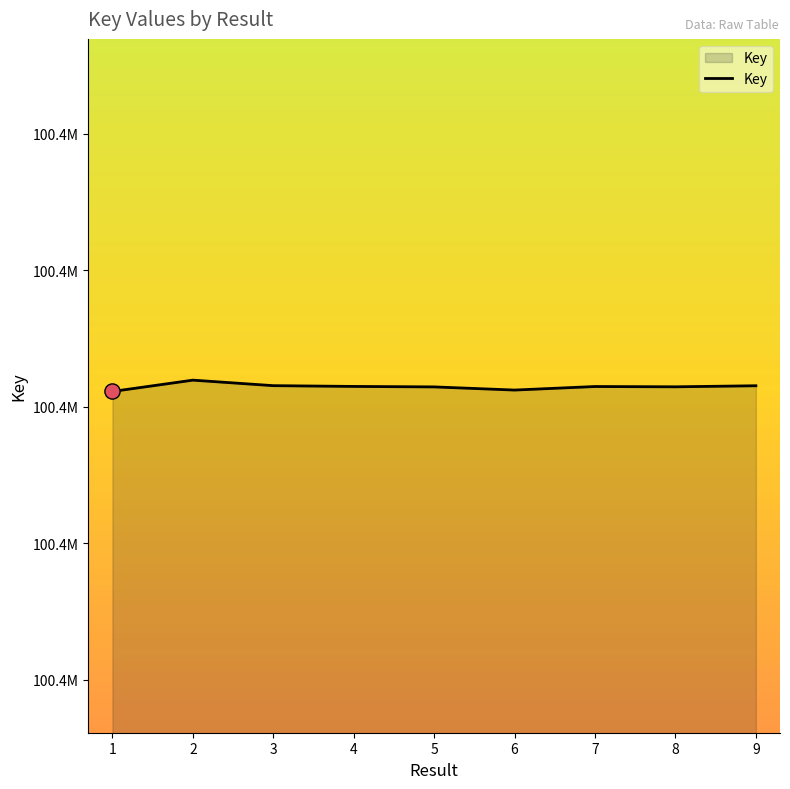

Does the chart have visible grid lines?

No